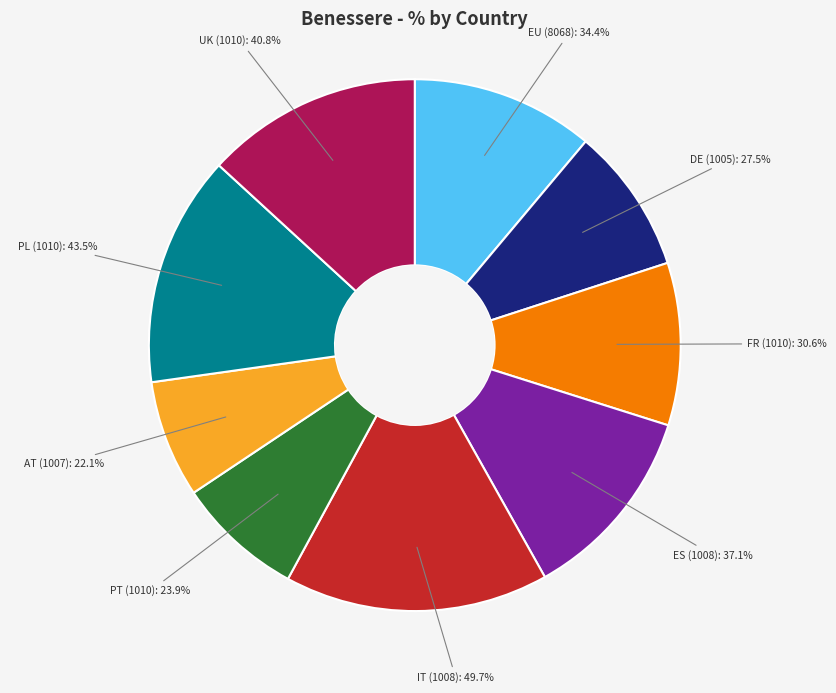

What is the largest slice in the pie chart?

IT (1008)